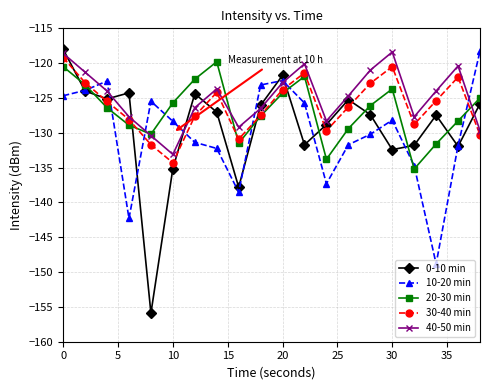

What is the value of the 30-40 min point at the 18th from the left?

-125.4